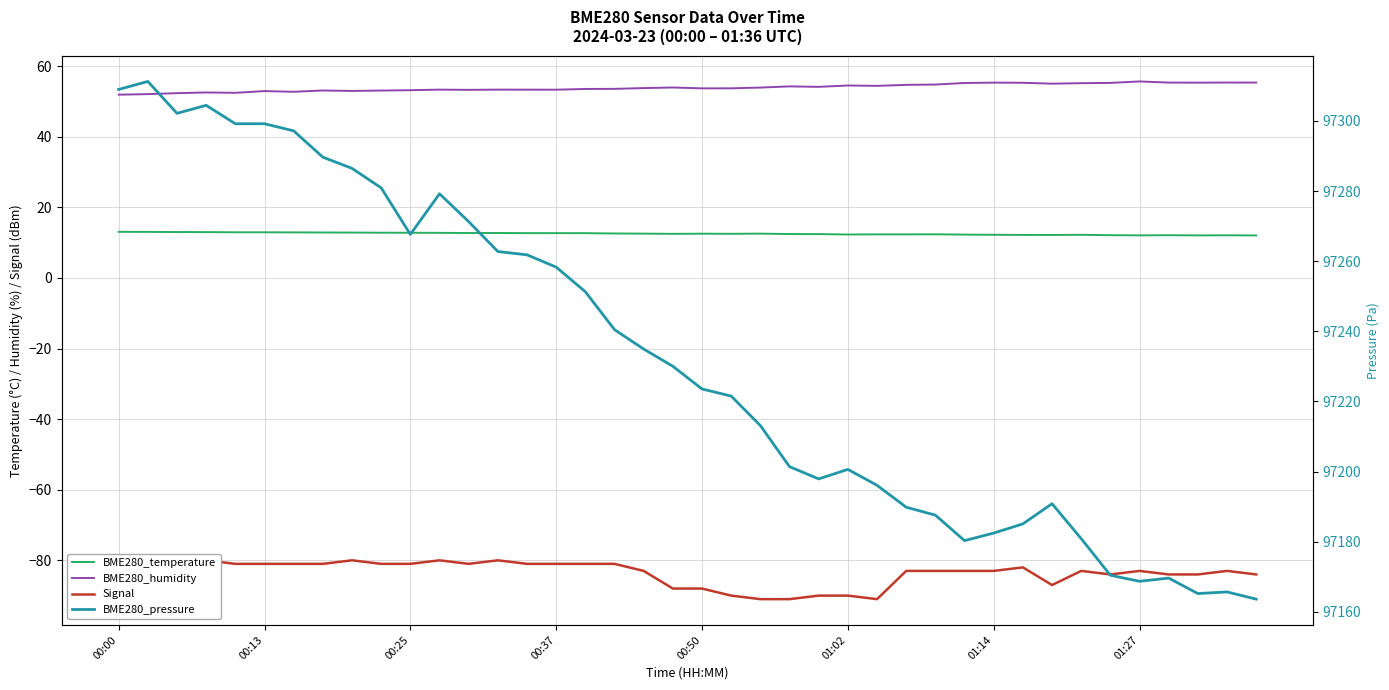

What is the sum of all Signal values?

-3342.0